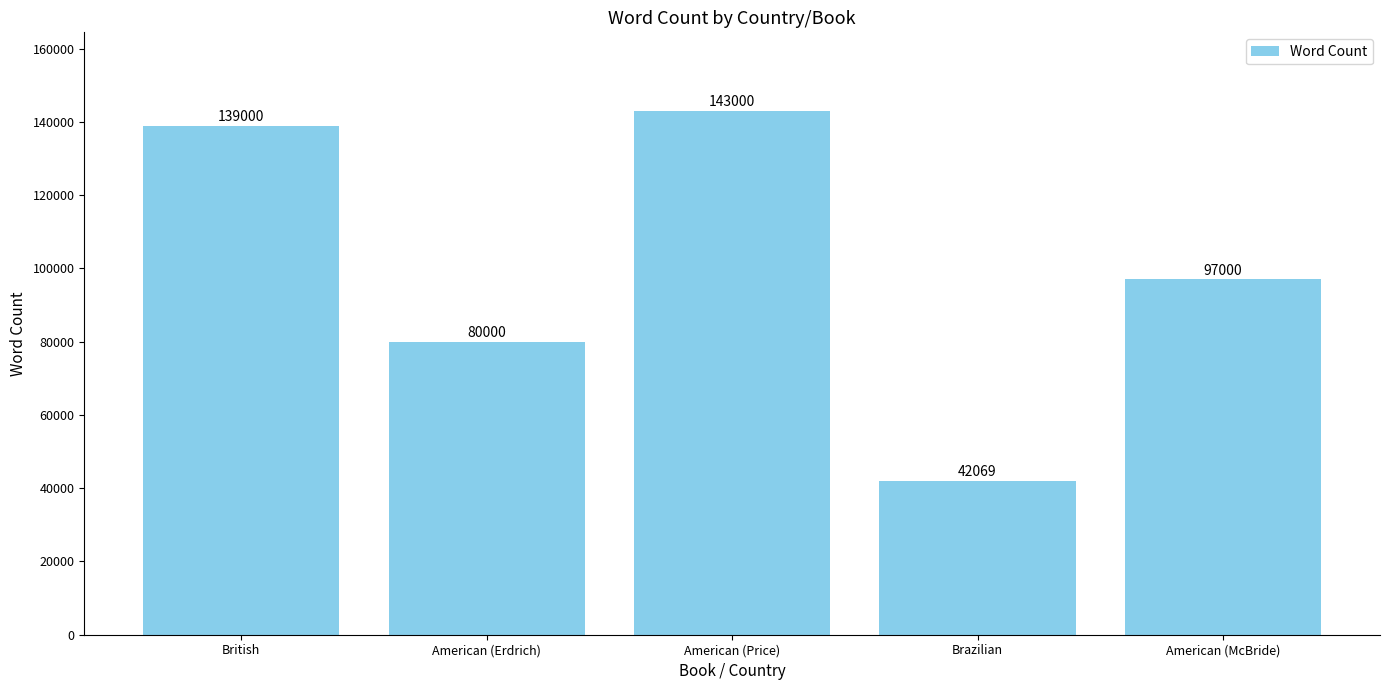

What is the difference between the second highest and second lowest values?

59000